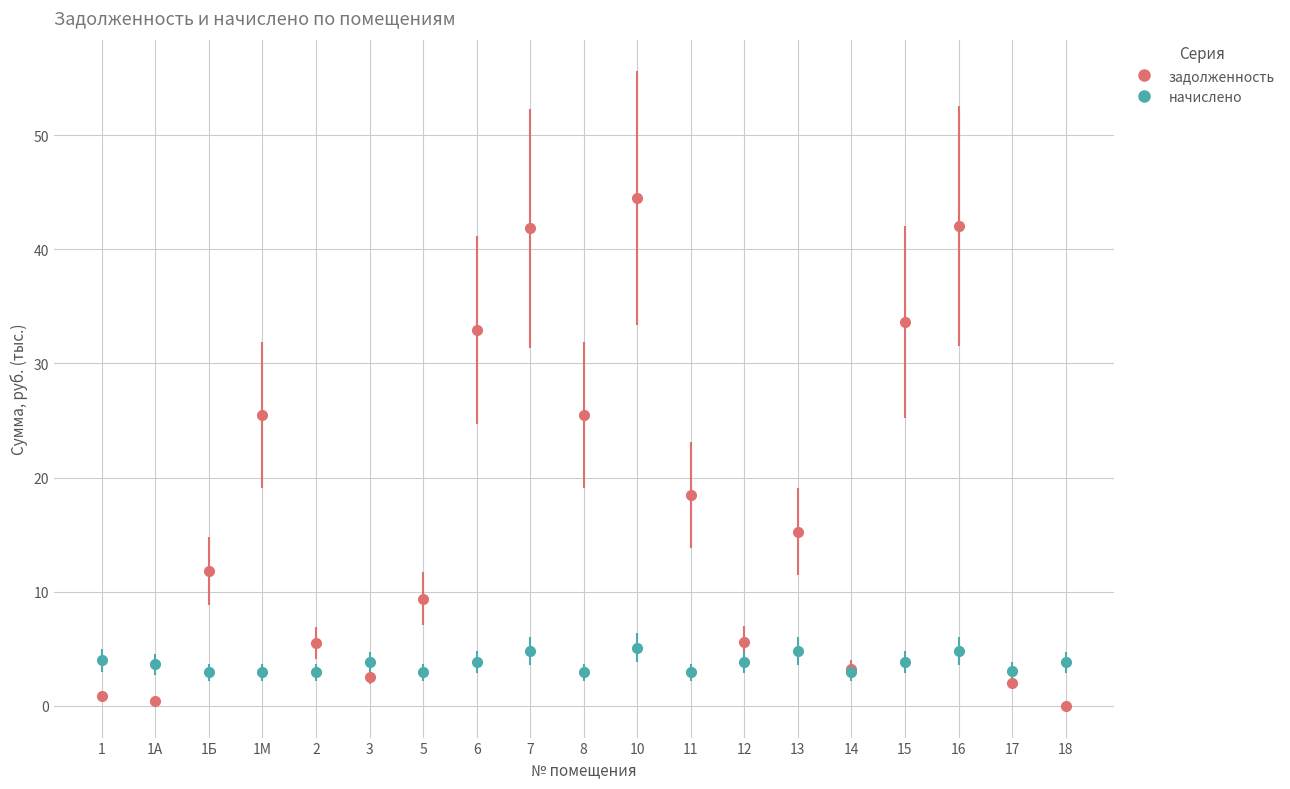

Read the начислено value at 5.

2.9